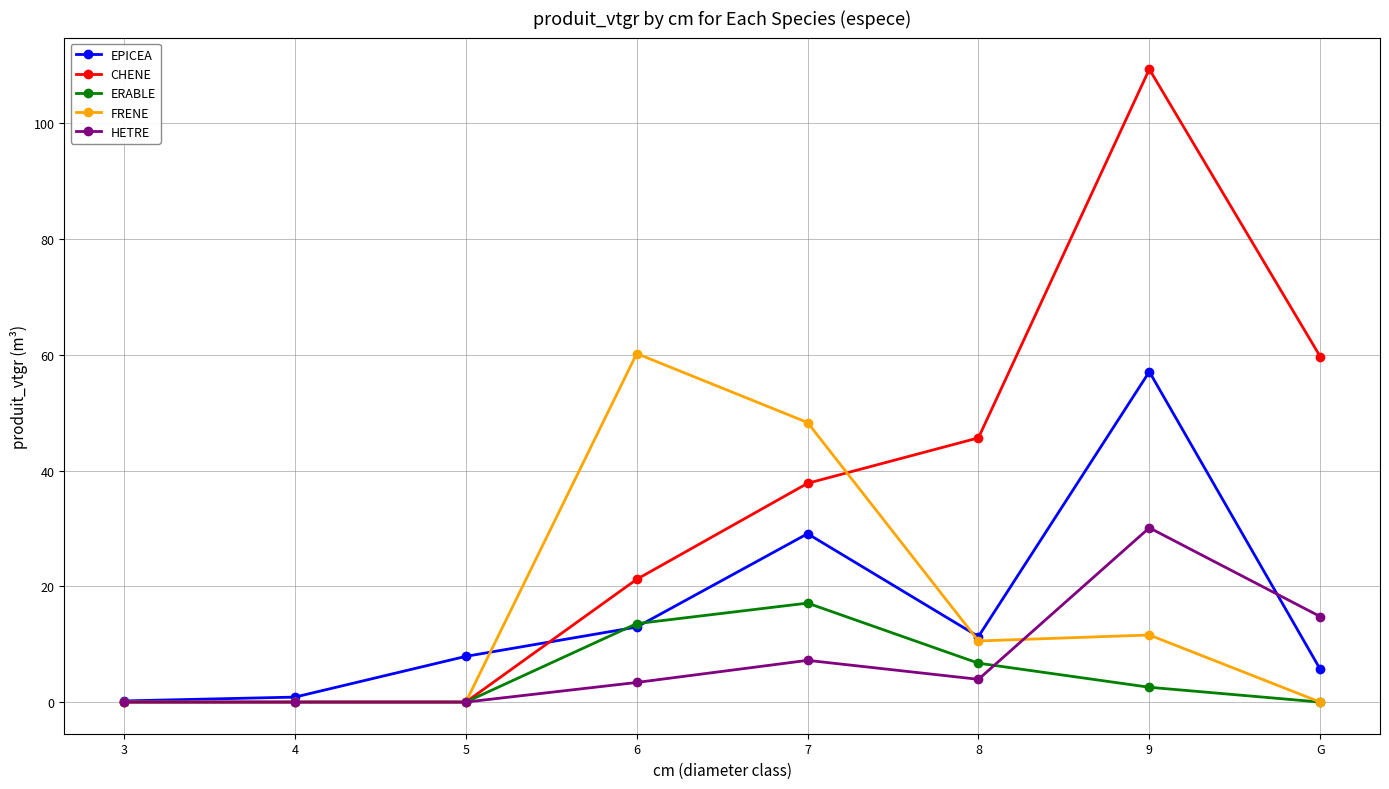

True or false: FRENE has more than 0 interior local peaks.

True